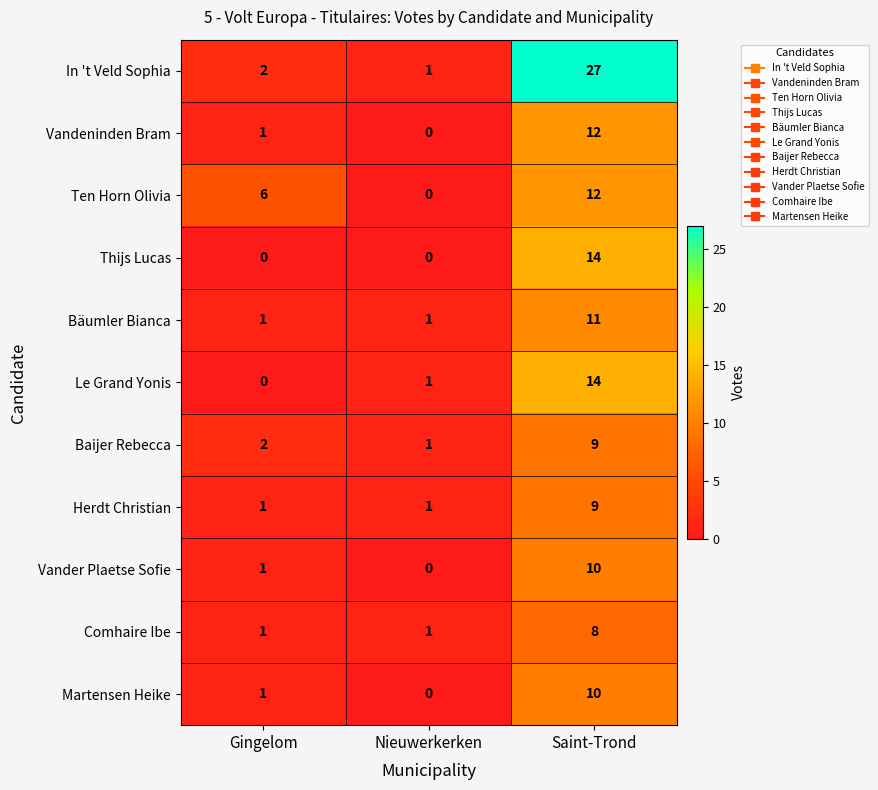

Is it true that Vandeninden Bram equals 0 at Nieuwerkerken?

True